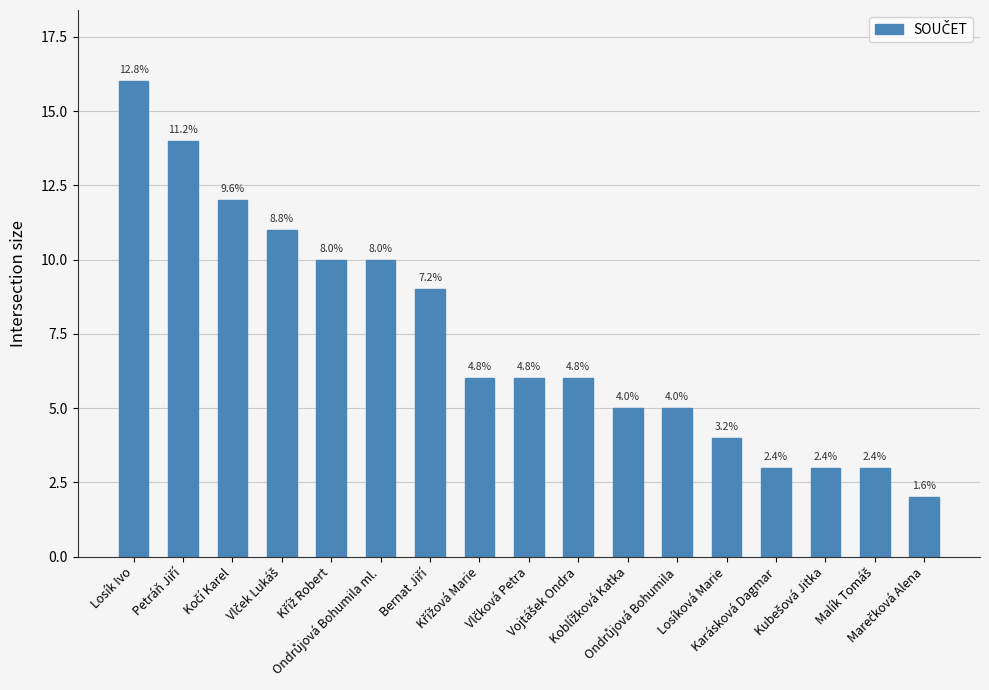

How many bars are there in total?

17